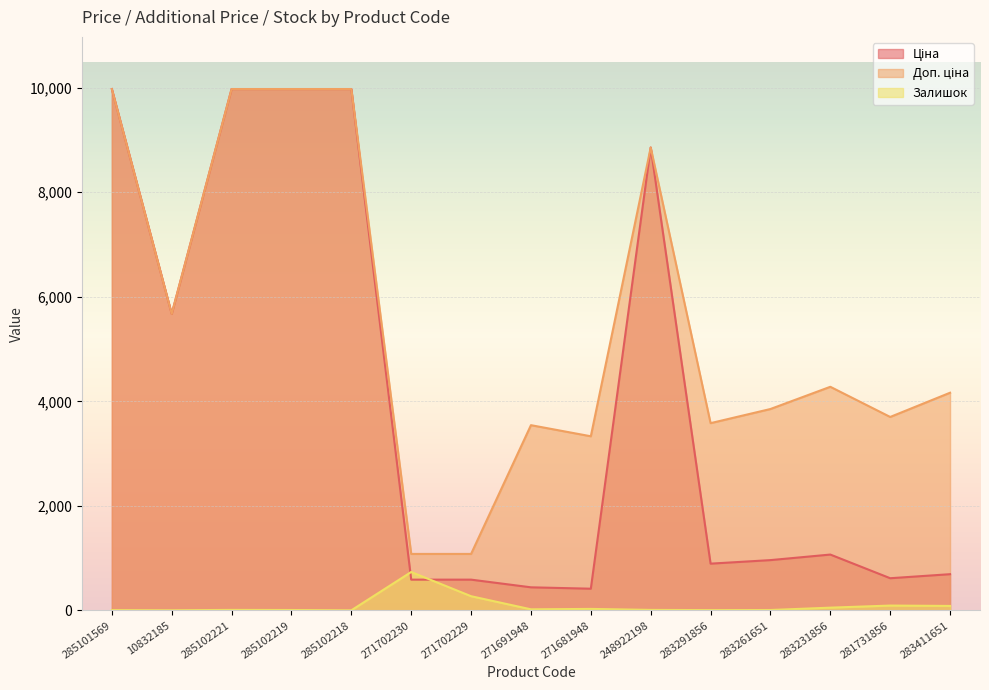

At how many categories does at least one series exceed 1547?

13